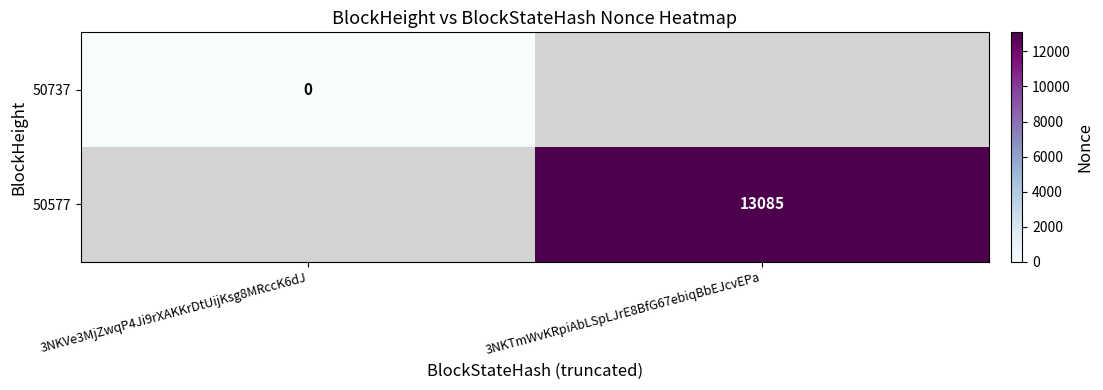

True or false: 50577 has a value of 13085 at 3NKTmWvKRpiAbLSpLJrE8BfG67ebiqBbEJcvEPa.

True